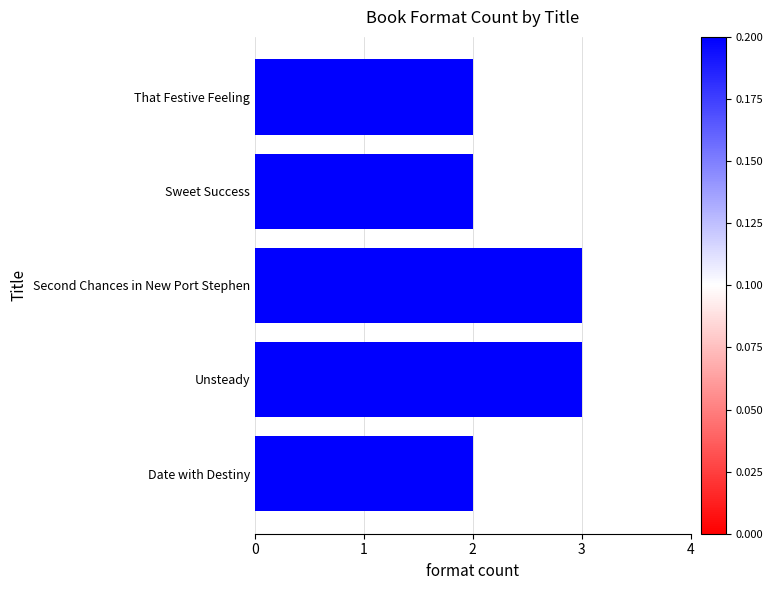

Does the chart contain stacked bars?

No